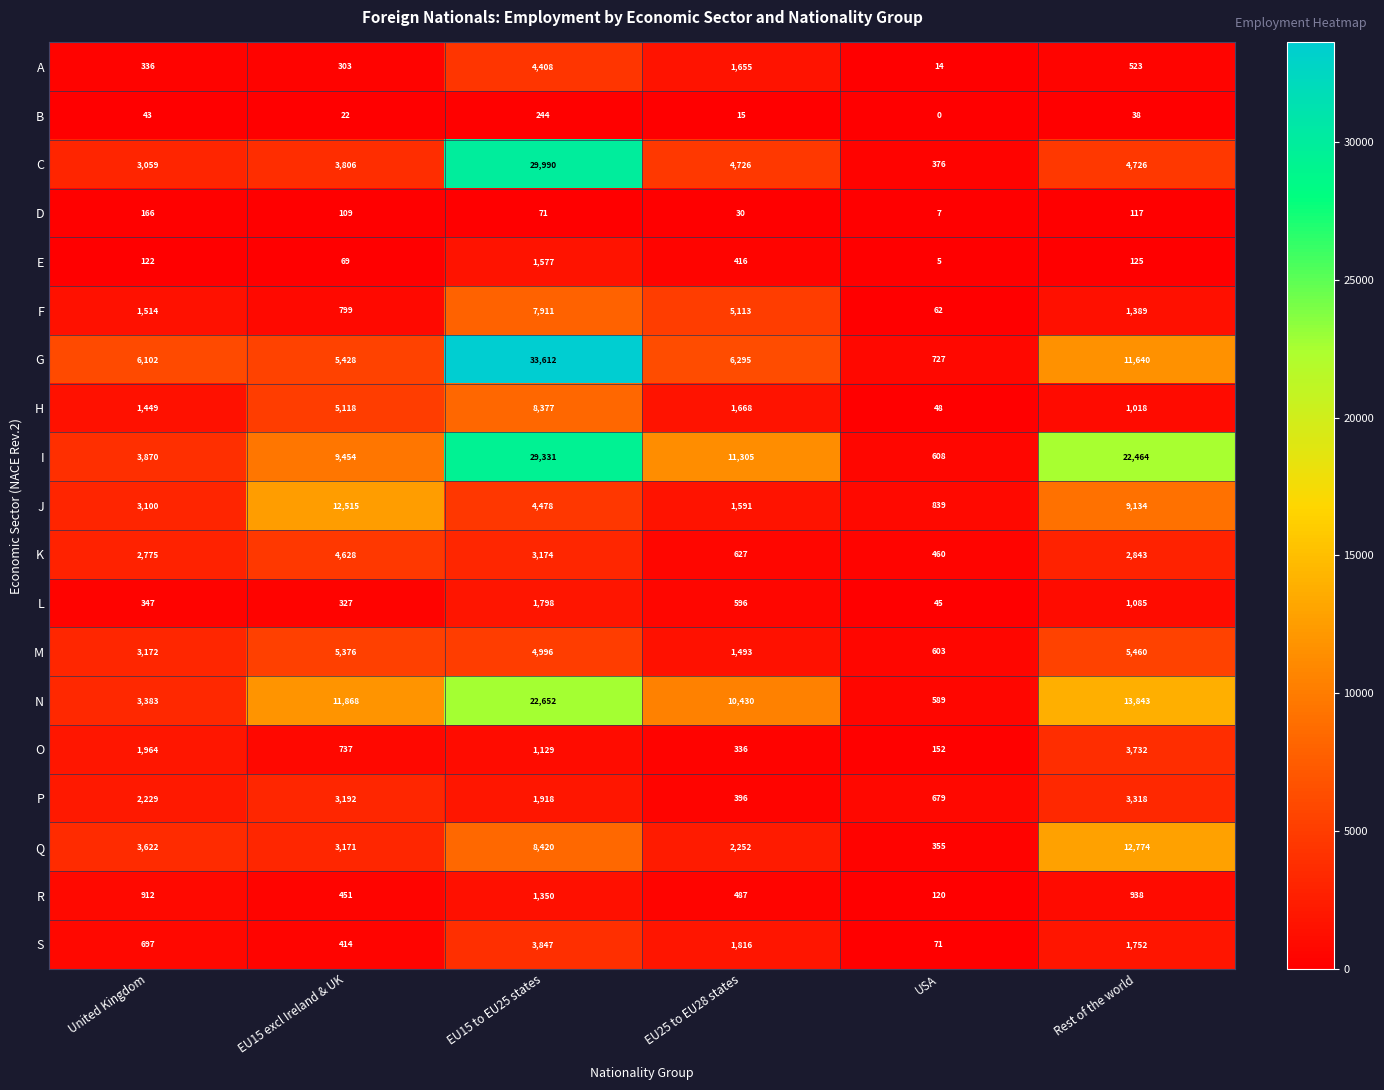

At how many categories does at least one series exceed 1603?

5